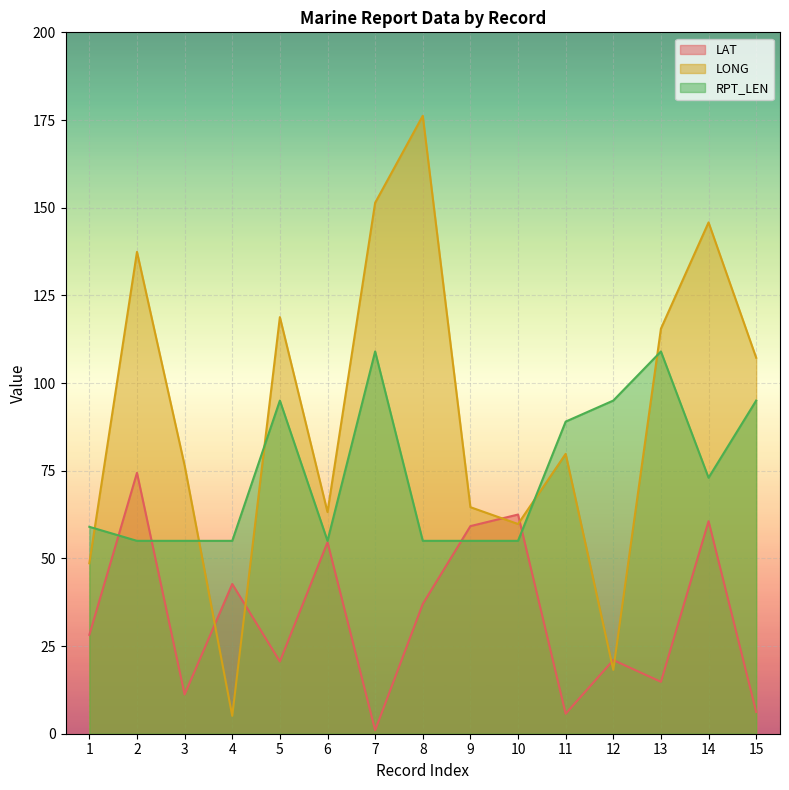

At which category is the sum across all series the highest?

14